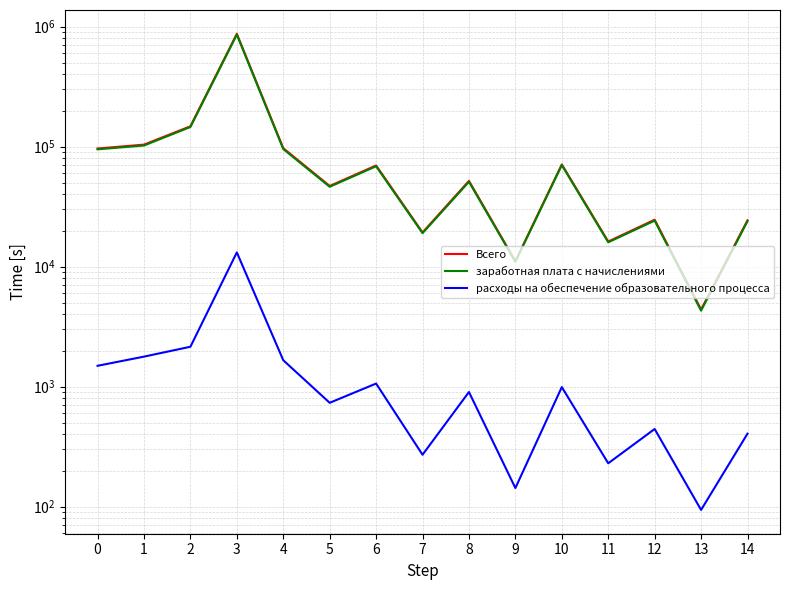

True or false: Всего has a value of 199041.4 at 3.

False